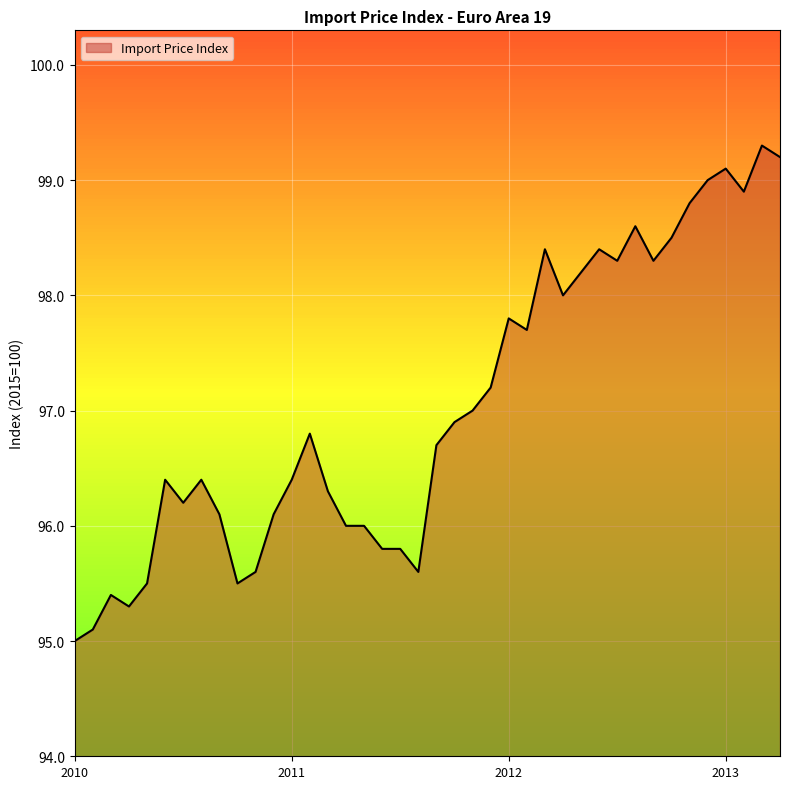

What is the greatest value displayed?

99.3